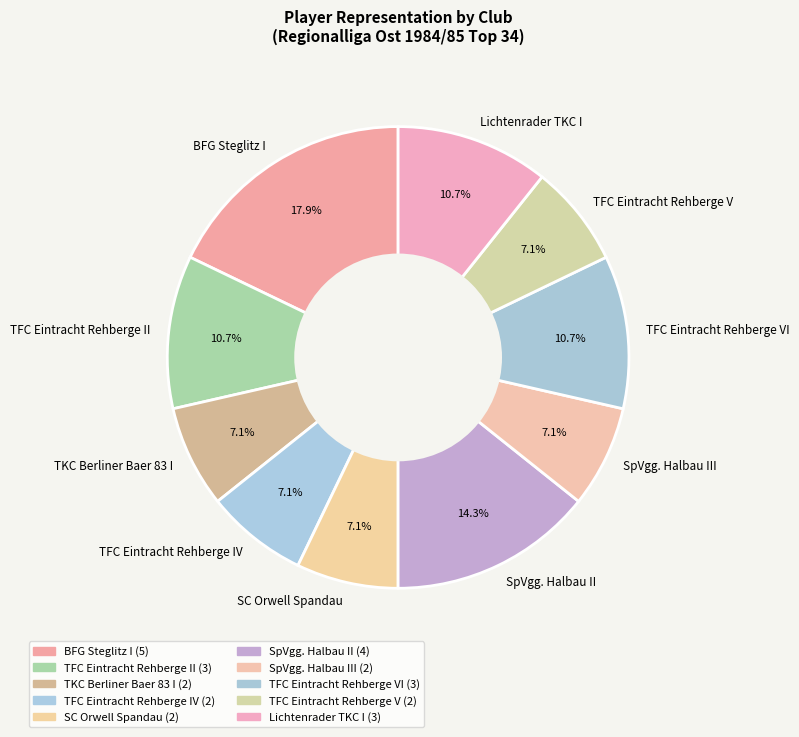

To the nearest percent, what percentage of the pie is TFC Eintracht Rehberge IV?

7%